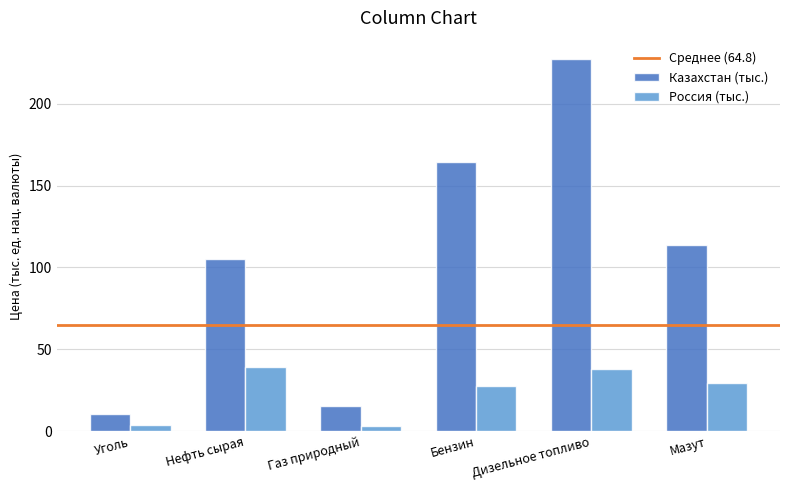

At which label does Казахстан (тыс.) reach its peak?

Дизельное топливо